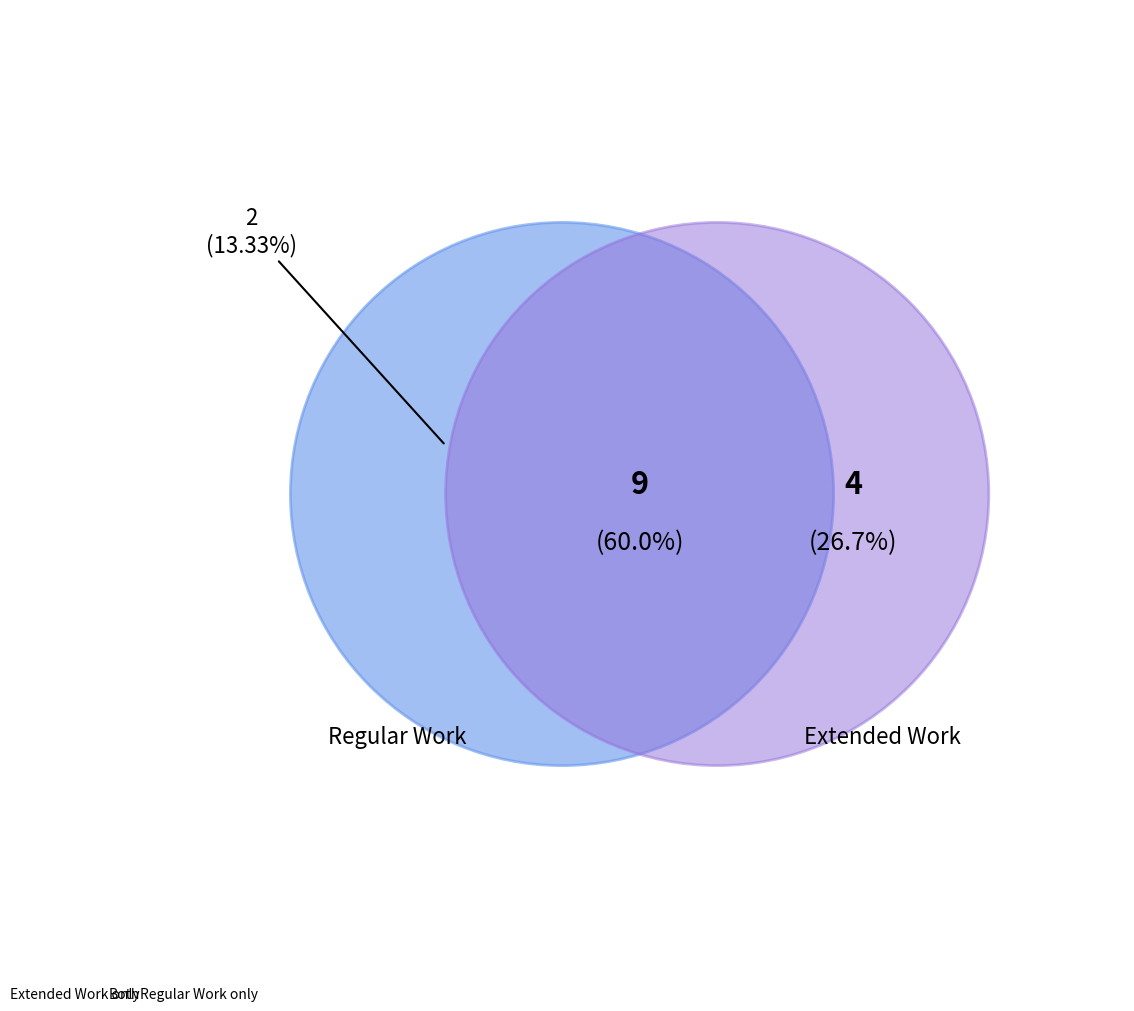

Count the number of slices in the pie.

3